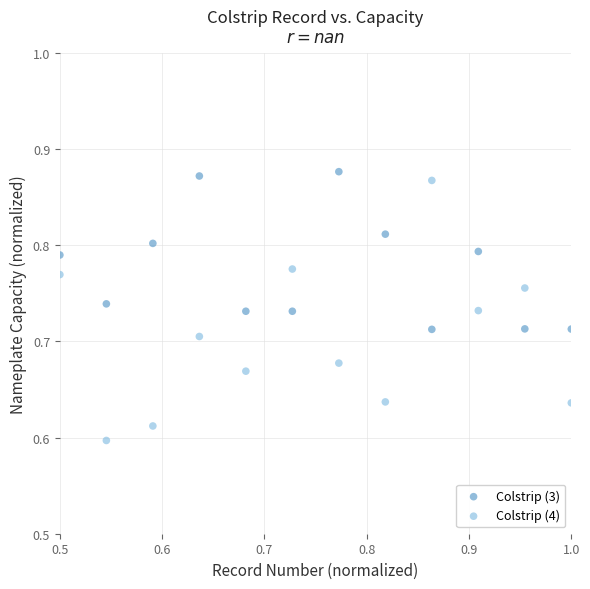

Which series has the largest Y range (max minus min)?

Colstrip (4)